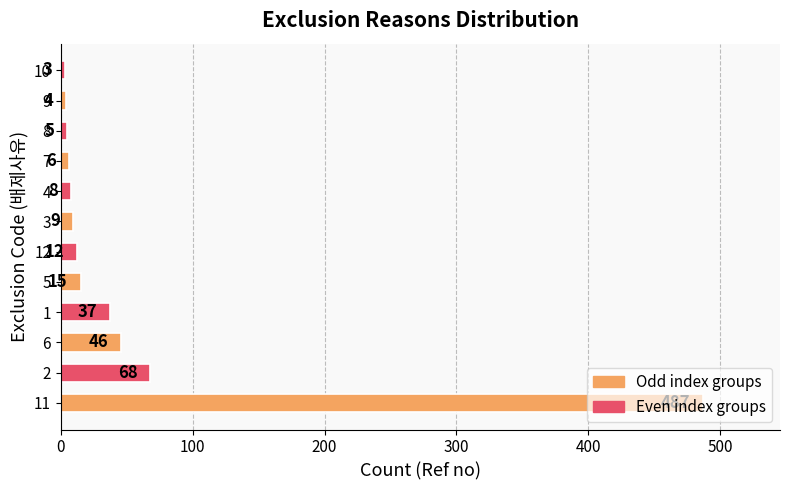

How many data points does each series have?

12